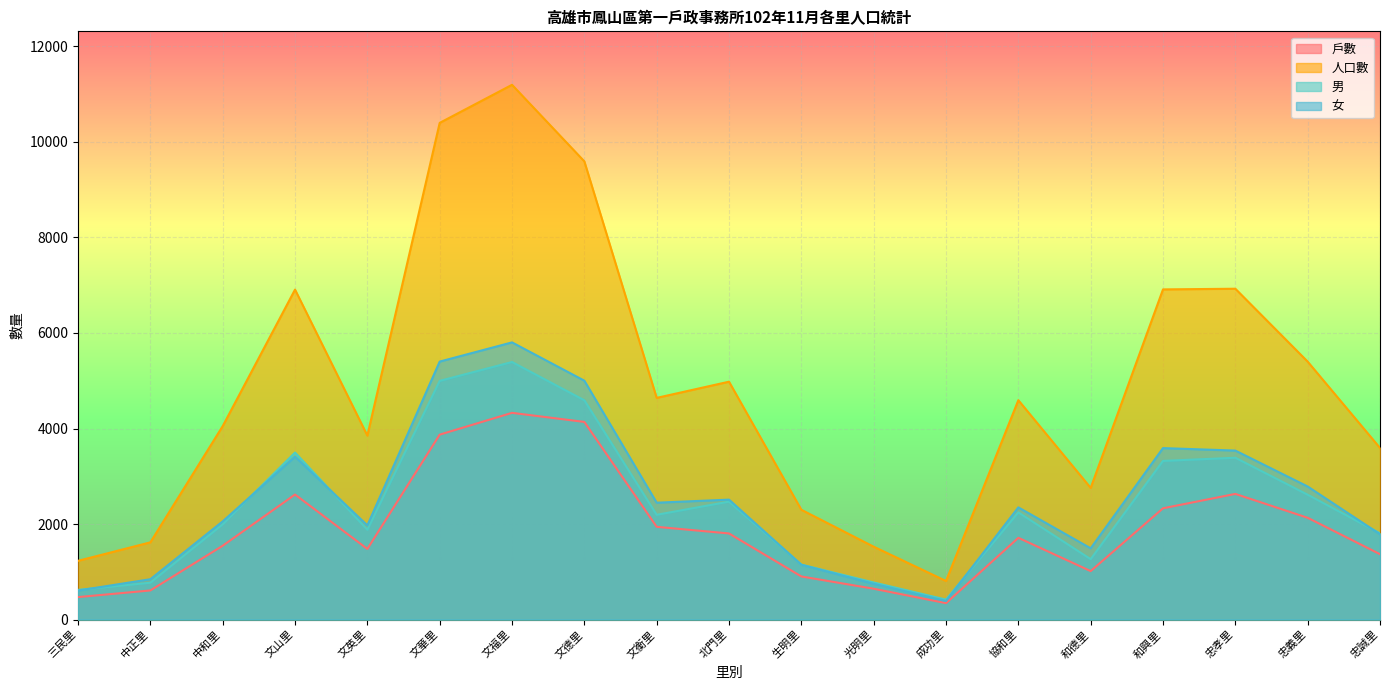

True or false: 女 and 戶數 cross at least once.

False